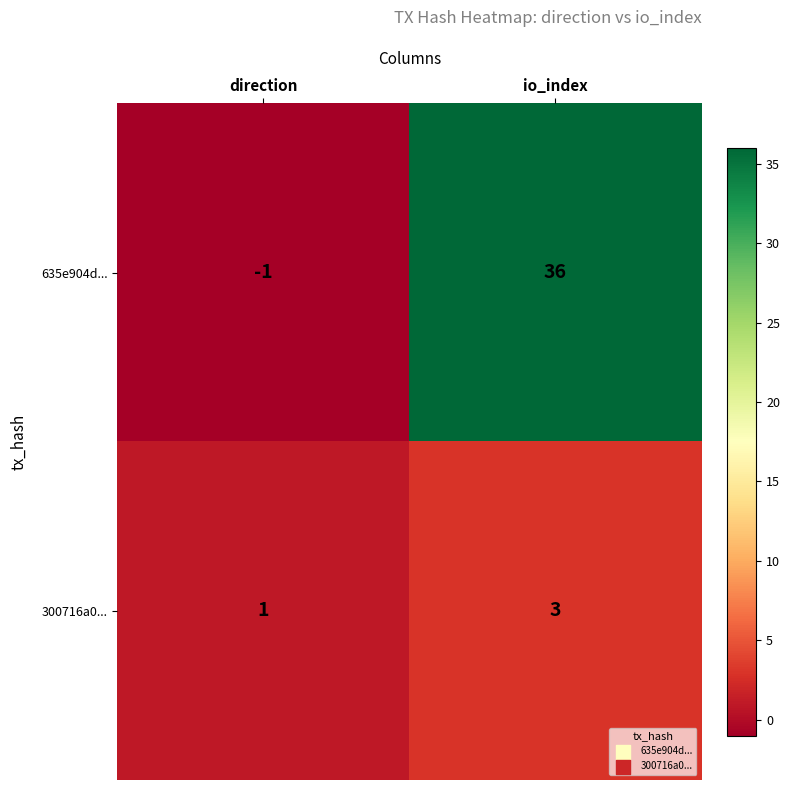

What is the sum of the 635e904d... values at io_index and direction?

35